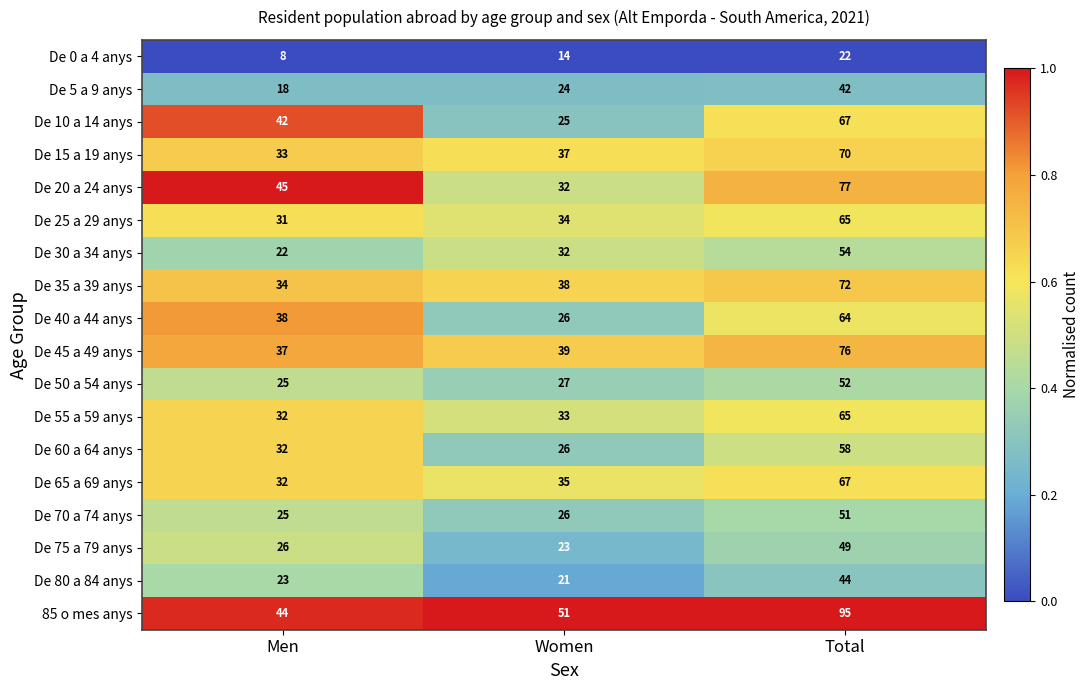

At which label does De 75 a 79 anys reach its minimum?

Women